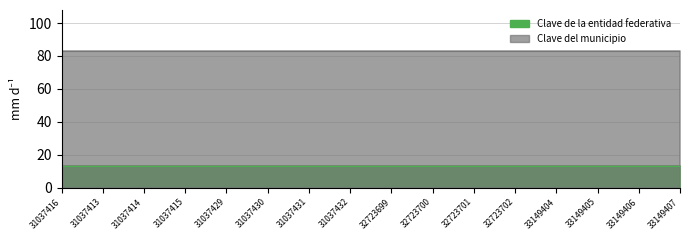

True or false: Clave del municipio and Clave de la entidad federativa cross at least once.

False